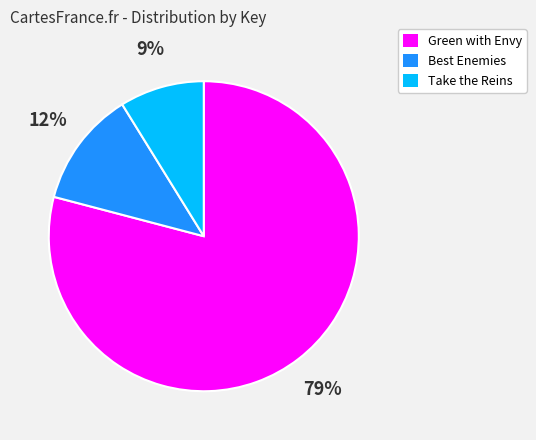

Combined, do Take the Reins and Best Enemies account for over 50%?

No